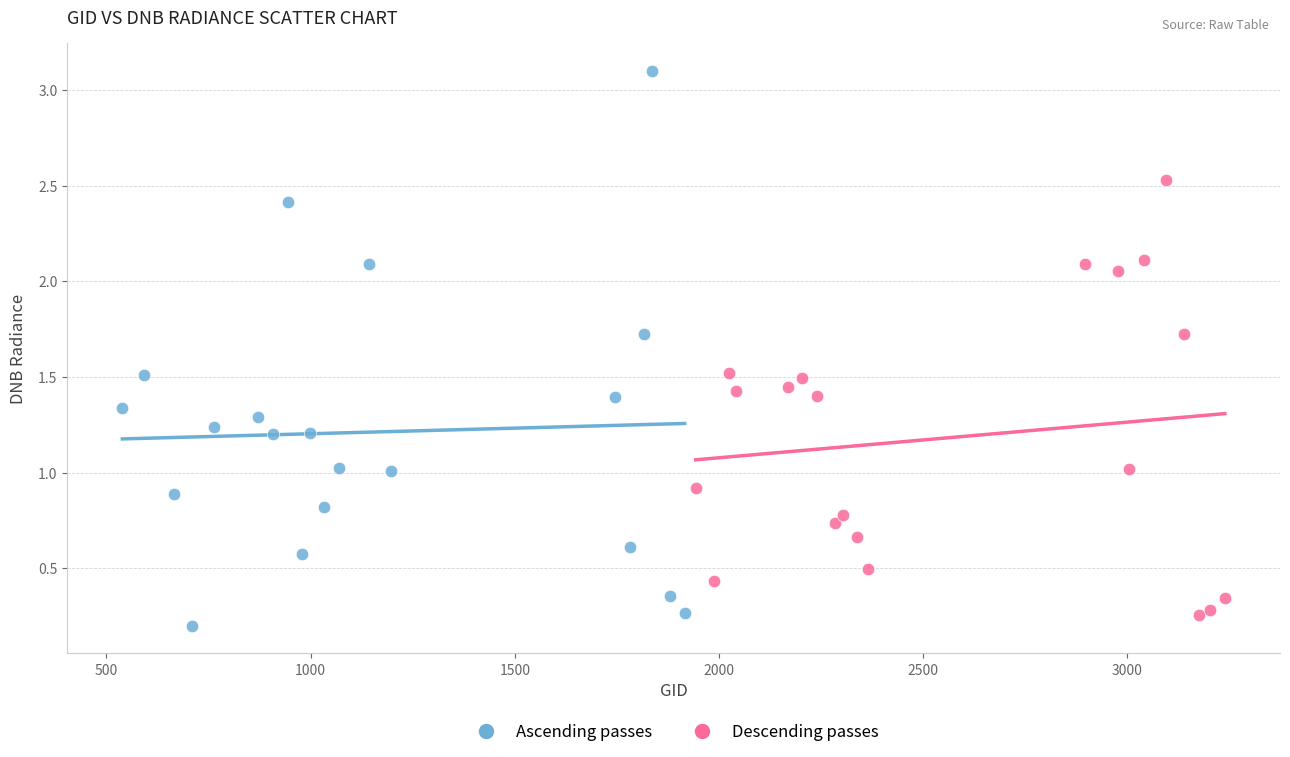

Which series has the largest Y range (max minus min)?

Ascending passes